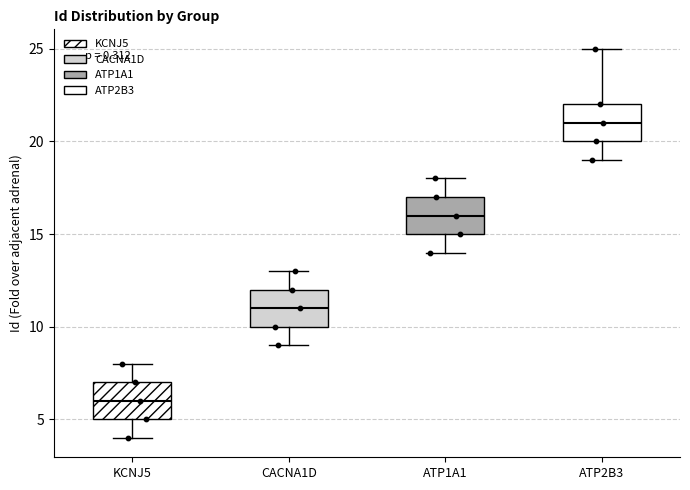

Where does the upper whisker of the box for KCNJ5 end on the y-axis? The values are not printed on the chart, so give them approximately, as read against the axis.

8